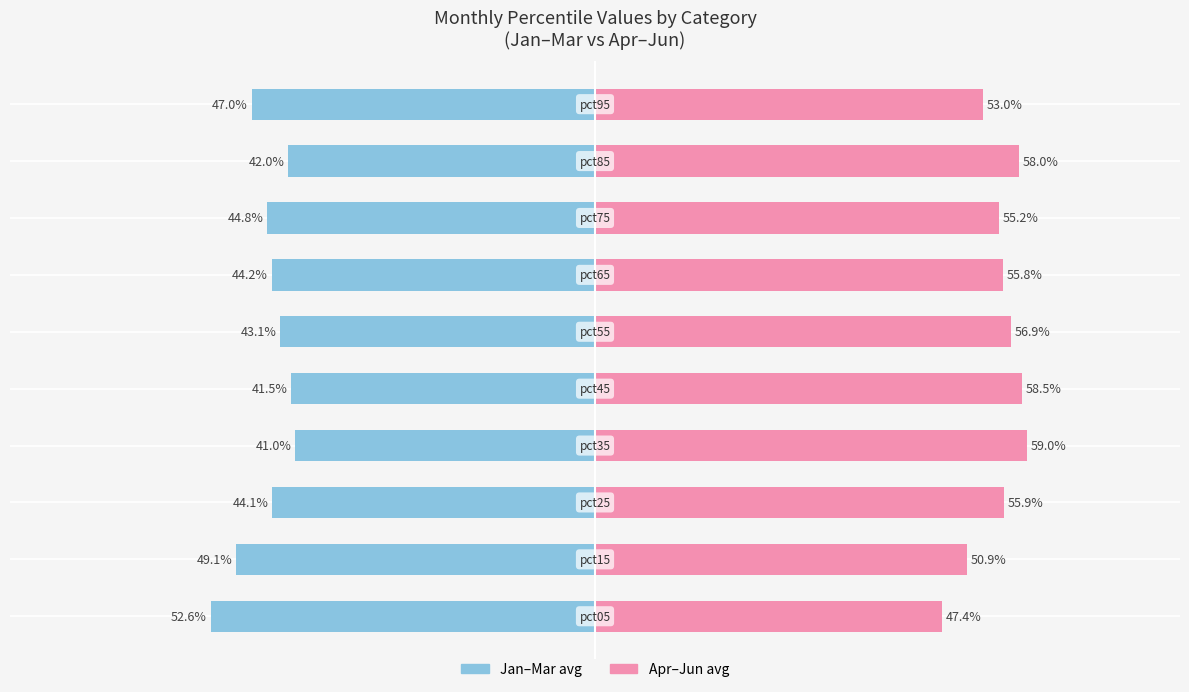

Which series changed the most between 4 and 6?

Jan-Mar avg